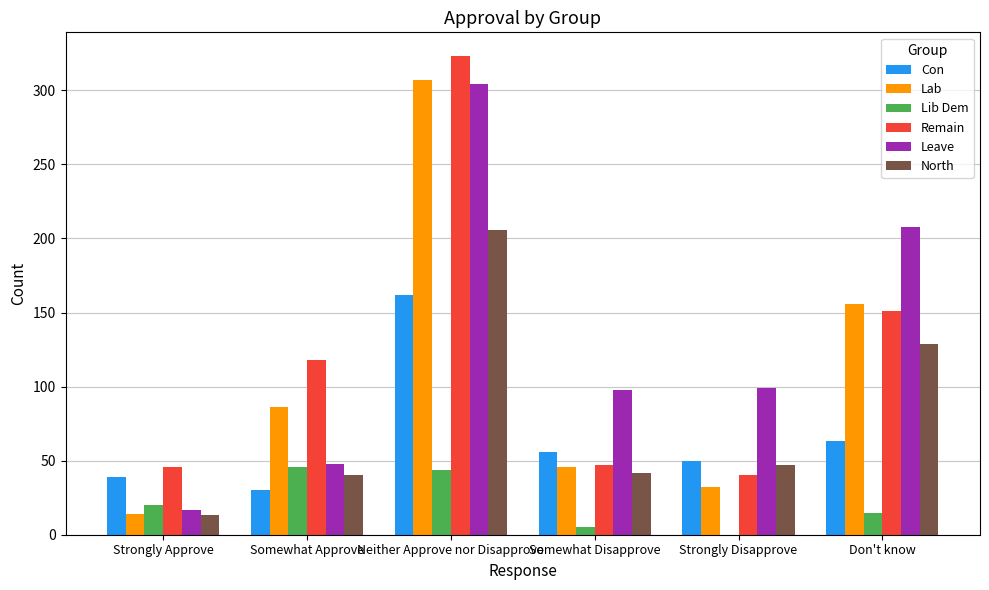

Count the number of data series in this chart.

6